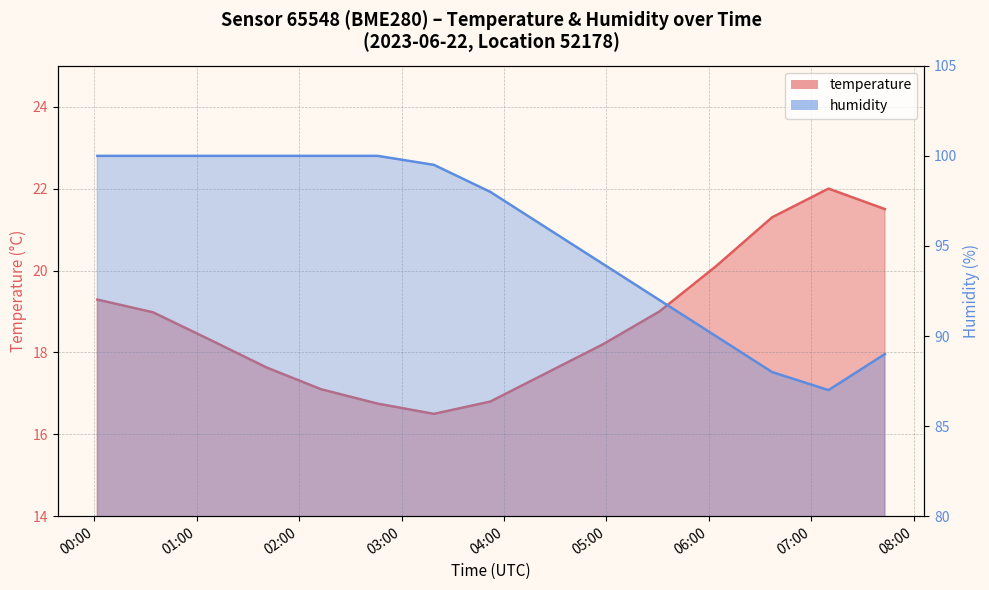

What is the label of the 1st point from the right?

07:43